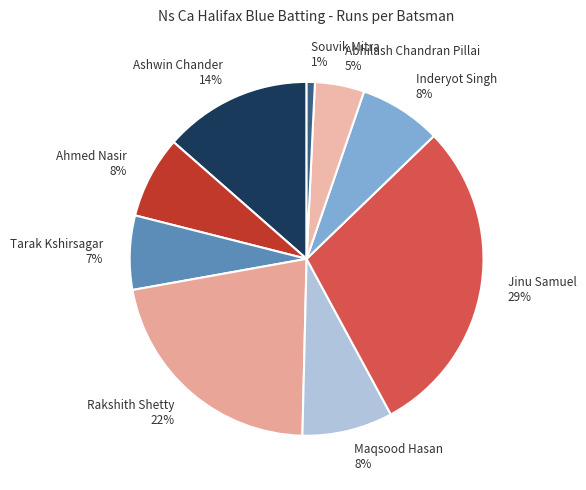

Do Abhilash Chandran Pillai 5% and Ahmed Nasir 8% together represent more than half of the pie?

No